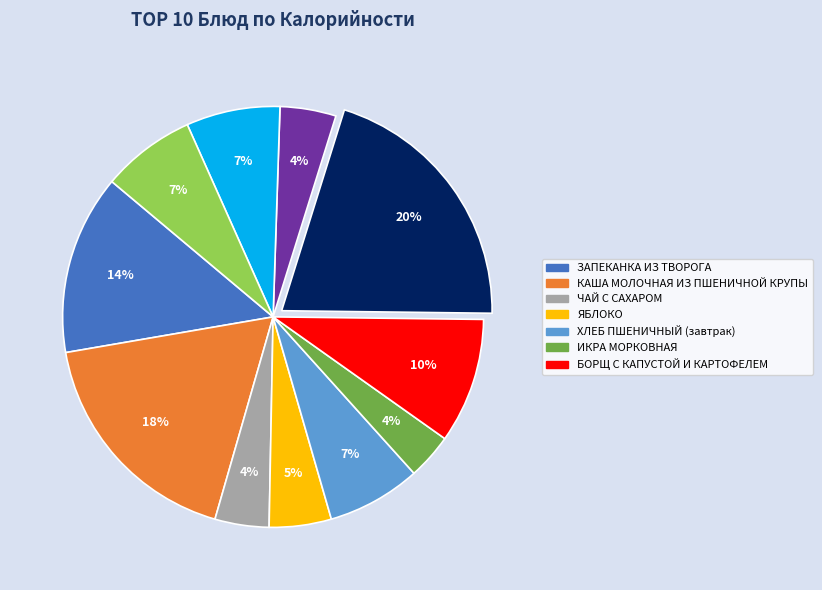

To the nearest percent, what is the average slice percentage?

9%